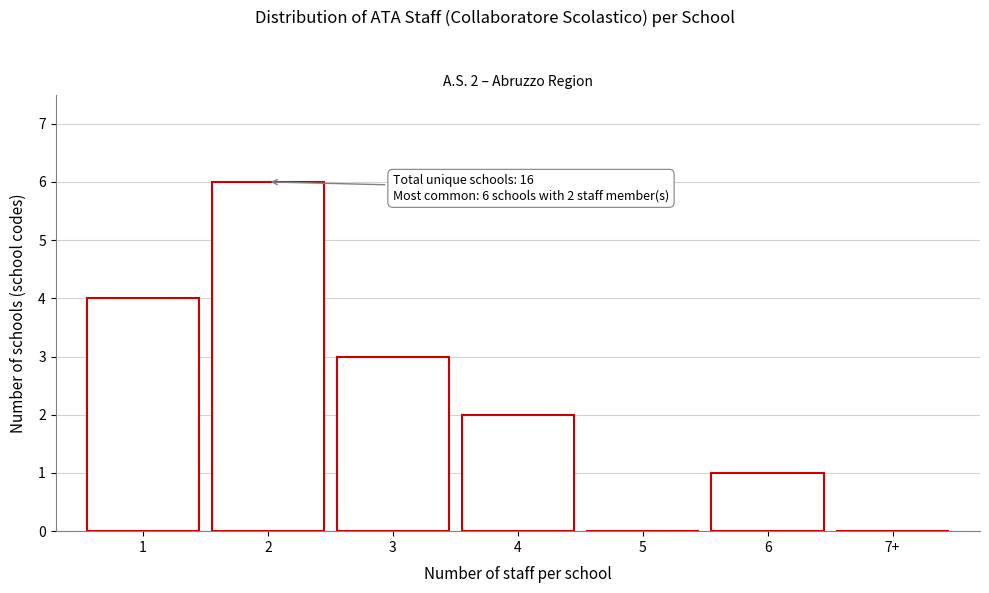

Reading left to right, list all the values displayed in this chart.

1=4	2=6	3=3	4=2	5=0	6=1	7+=0